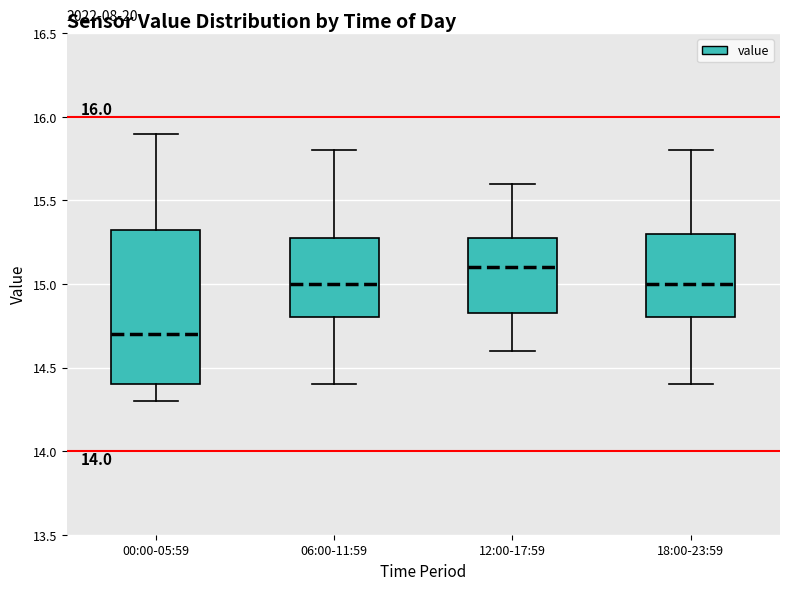

Comparing the boxes themselves (not the whiskers), which one is the tallest?

00:00-05:59